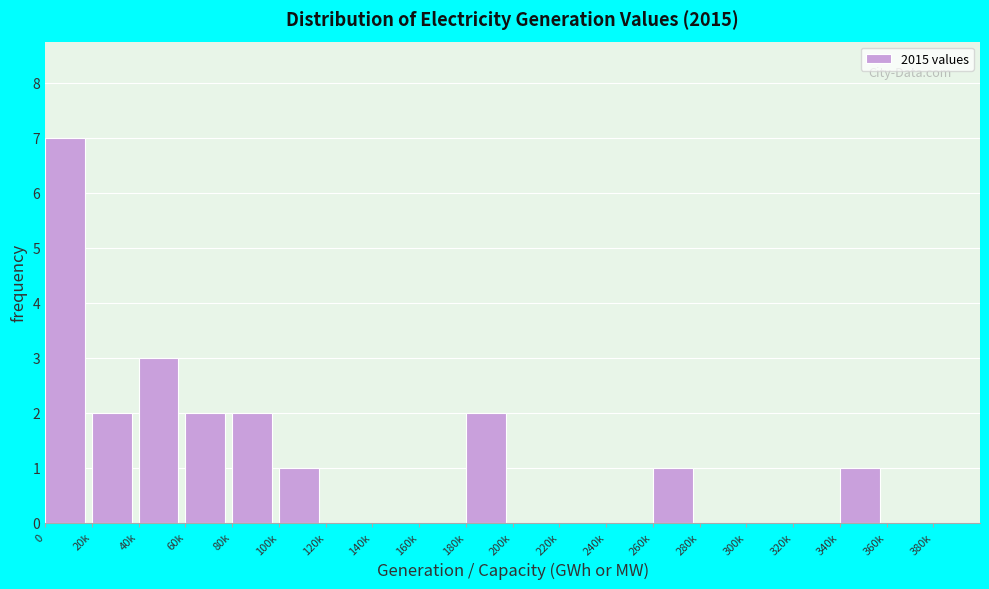

Reading left to right, transcribe all the data shown in this chart.

0=7	20k=2	40k=3	60k=2	80k=2	100k=1	120k=0	140k=0	160k=0	180k=2	200k=0	220k=0	240k=0	260k=1	280k=0	300k=0	320k=0	340k=1	360k=0	380k=0